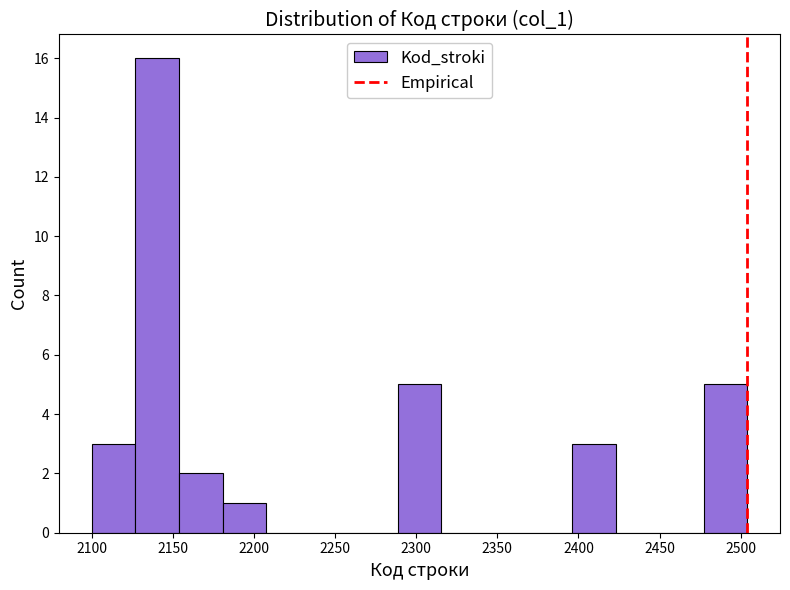

How tall is the bar that spans 2155 to 2180 on the x-axis? Neither the bar edges nor the heights are printed on the chart, so give them approximately, as read against the axes.

2